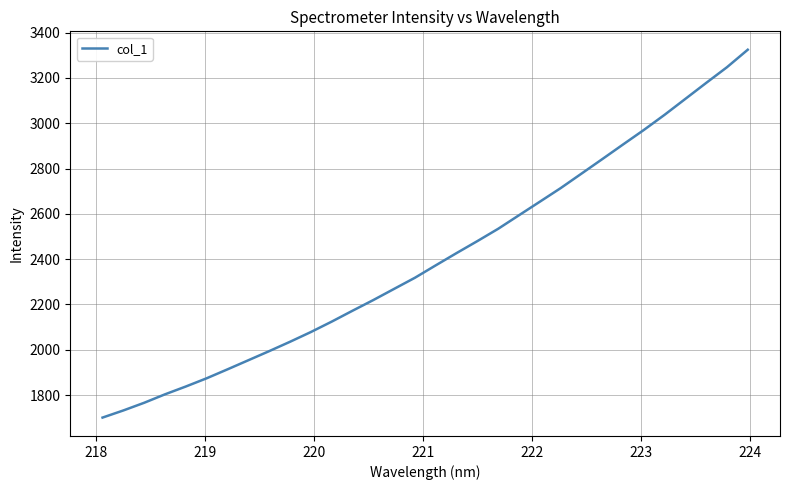

What is the maximum value shown in the chart?

3324.7